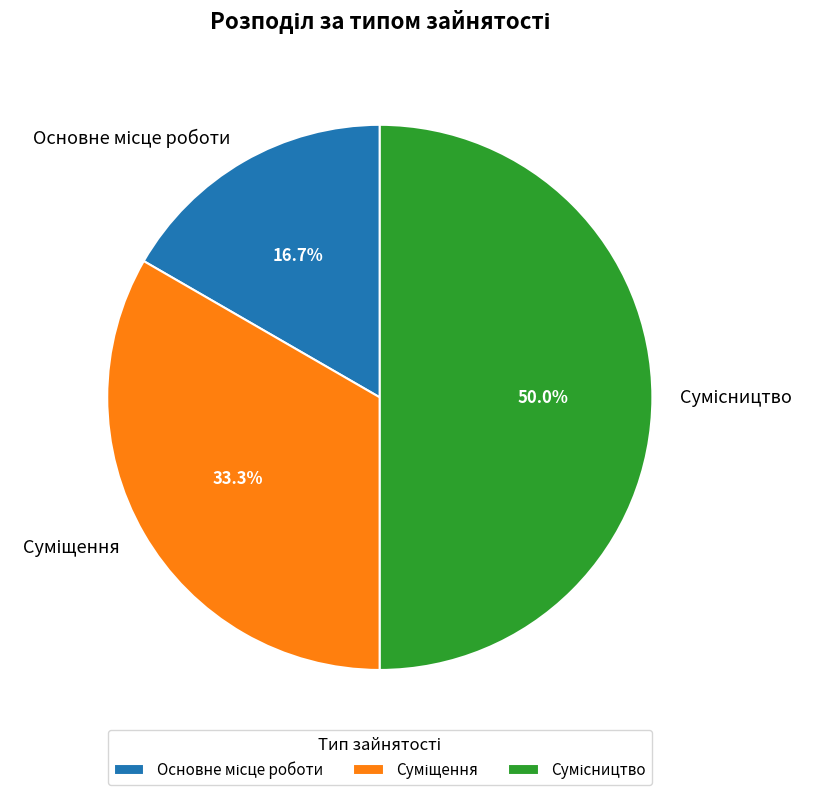

Rank the categories by value from lowest to highest.

Основне місце роботи, Суміщення, Сумісництво